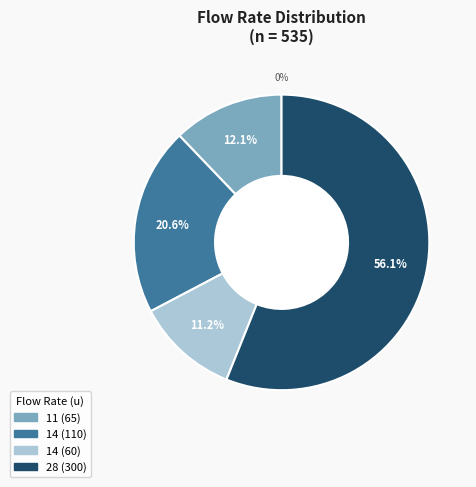

To the nearest percent, what is the difference between the largest and smallest slice percentages?

45%